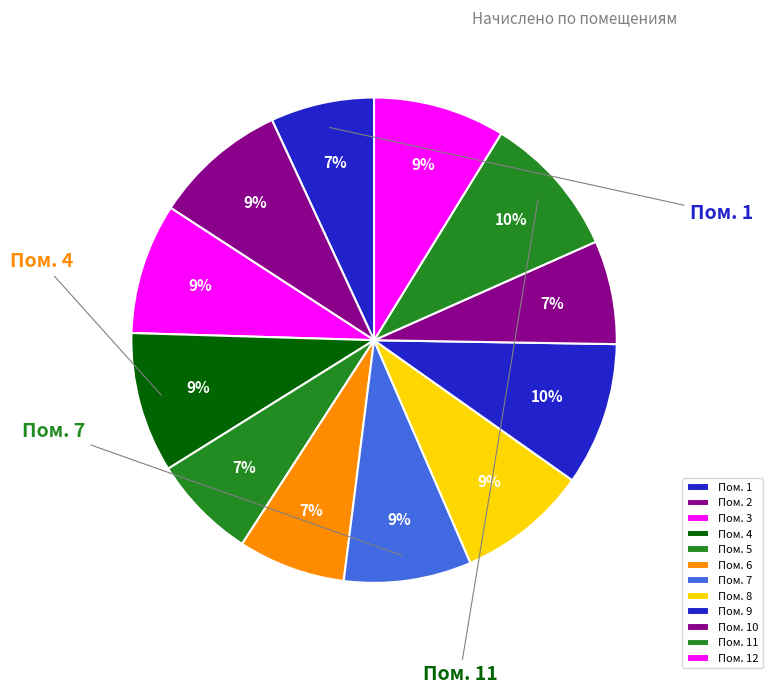

How many segments does this pie chart have?

12